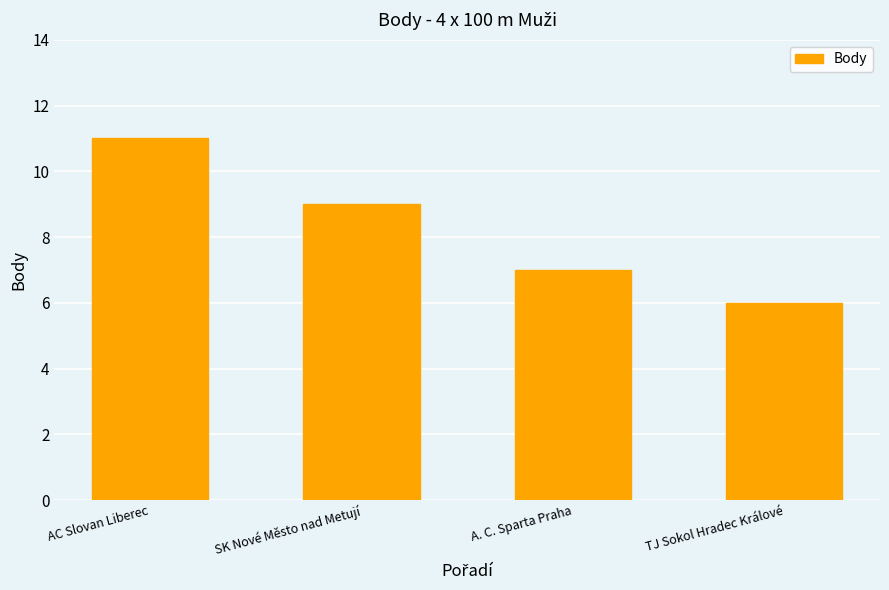

What is the difference between the maximum and minimum values?

5